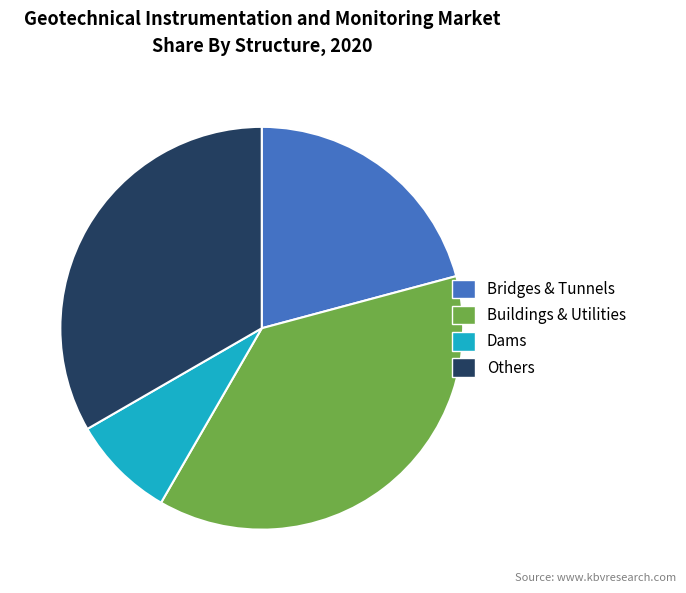

What is the ratio of the value at Others to the value at Dams?

4.0